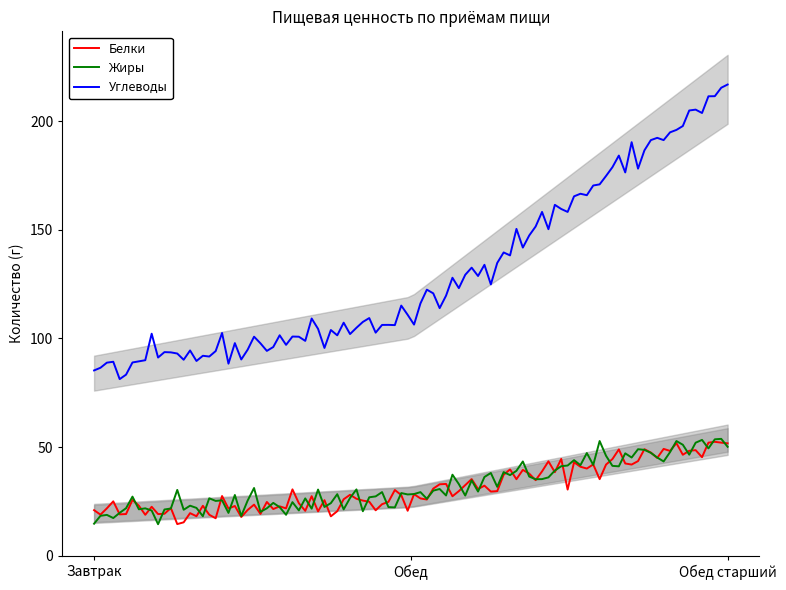

At how many categories does at least one series exceed 102?

2